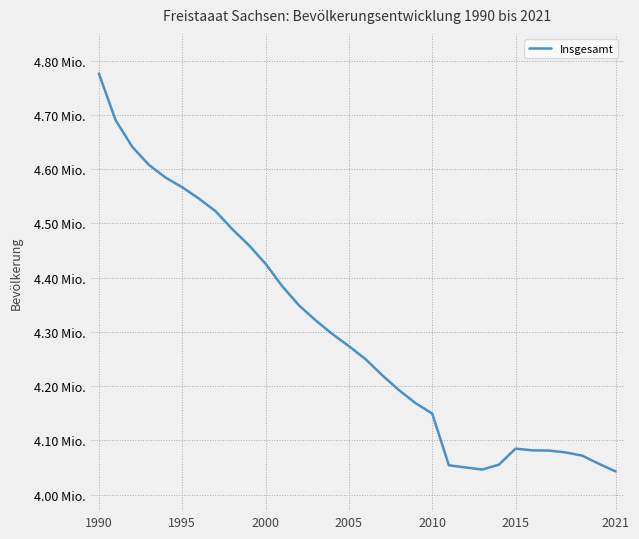

Which label corresponds to the largest value in the chart?

1990